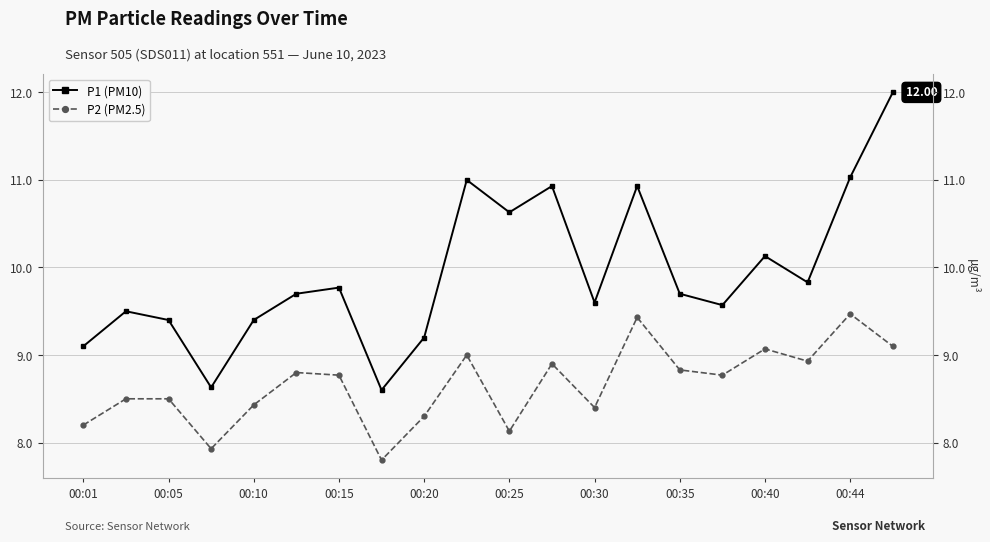

Reading right to left, transcribe all the data shown in this chart.

P1 (PM10): 12.0	11.0	9.8	10.1	9.6	9.7	10.9	9.6	10.9	10.6	11.0	9.2	8.6	9.8	9.7	9.4	8.6	9.4	9.5	9.1
P2 (PM2.5): 9.1	9.5	8.9	9.1	8.8	8.8	9.4	8.4	8.9	8.1	9.0	8.3	7.8	8.8	8.8	8.4	7.9	8.5	8.5	8.2